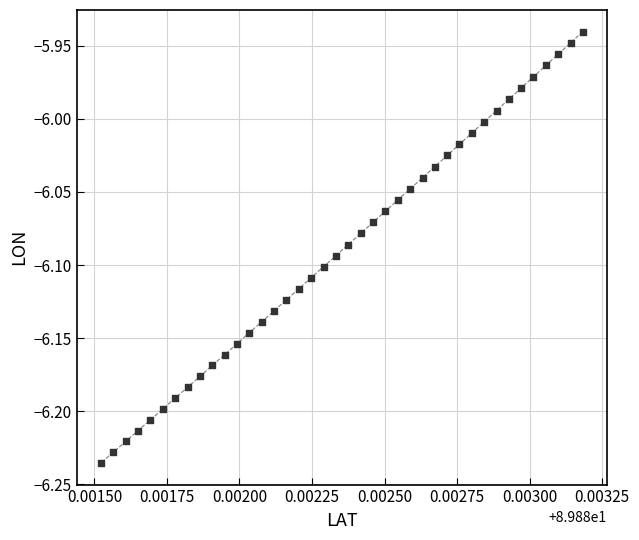

What is the range of Y values (max minus min)?

0.3